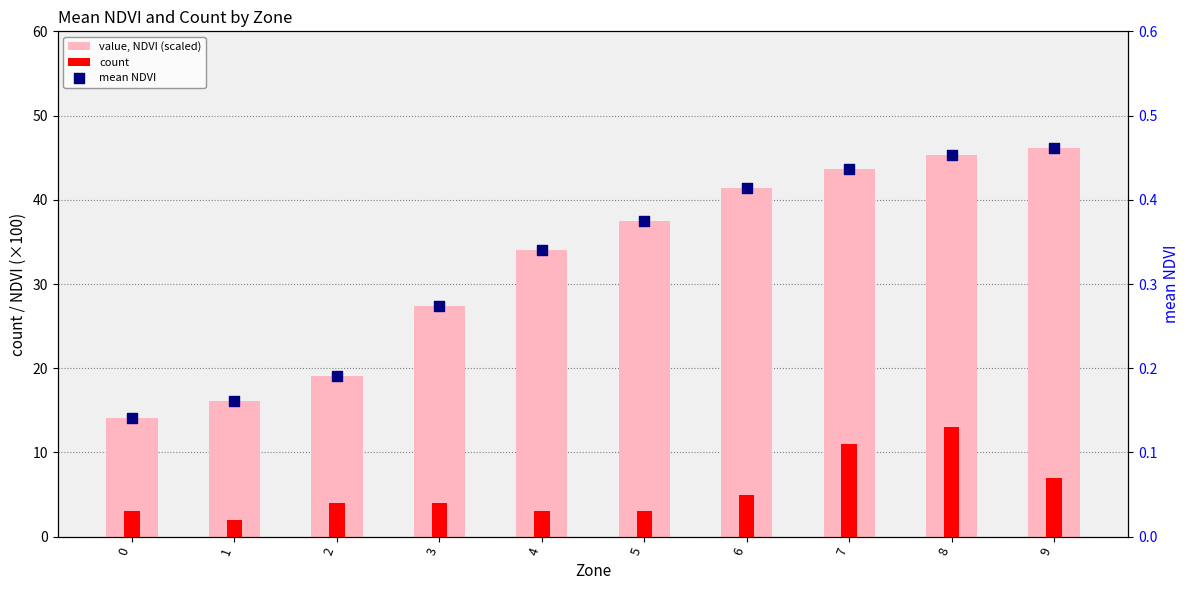

What is the total value across all series at 7?

55.1